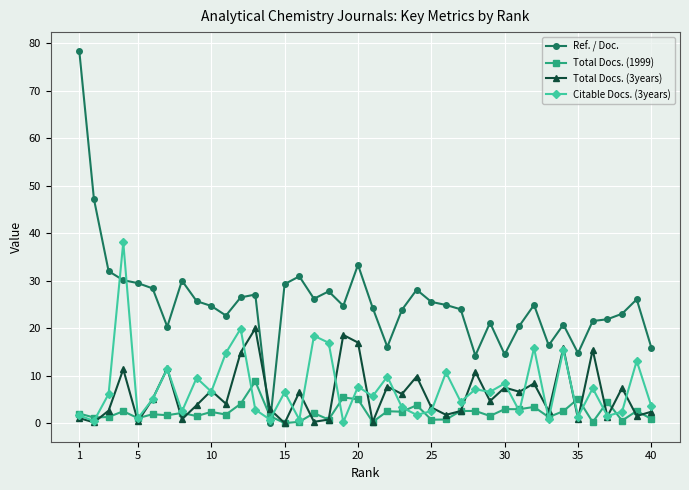

Rank the series by their maximum value, from highest to lowest.

Ref. / Doc., Citable Docs. (3years), Total Docs. (3years), Total Docs. (1999)